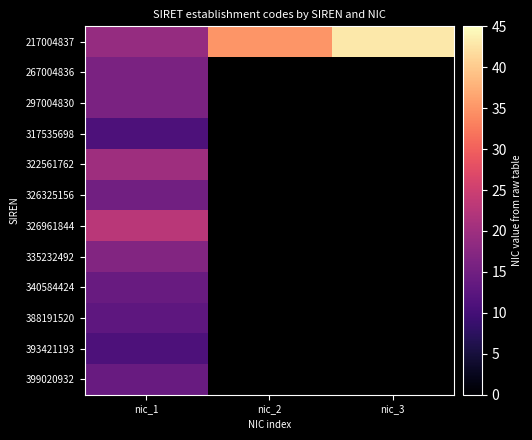

Which series changed the most between nic_1 and nic_2?

217004837